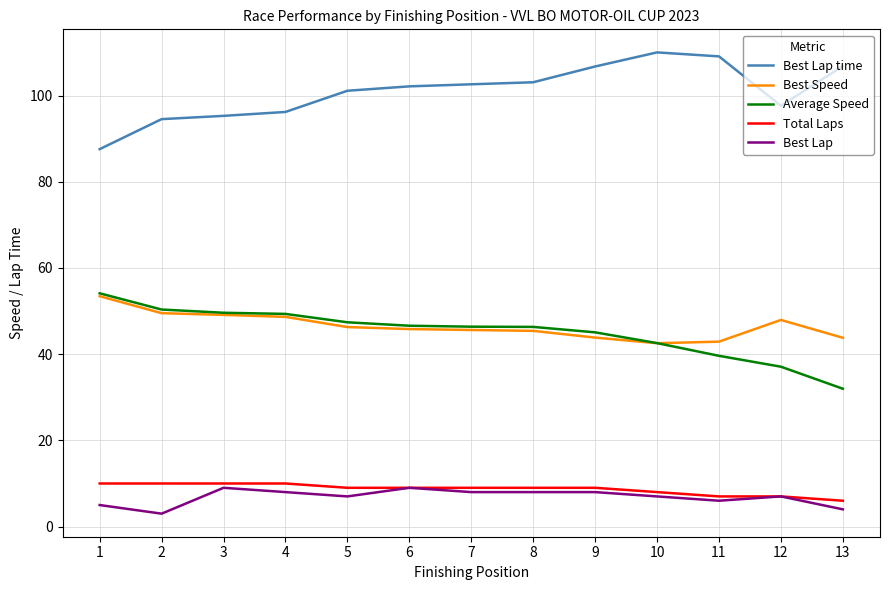

How many lines are shown in the chart?

5